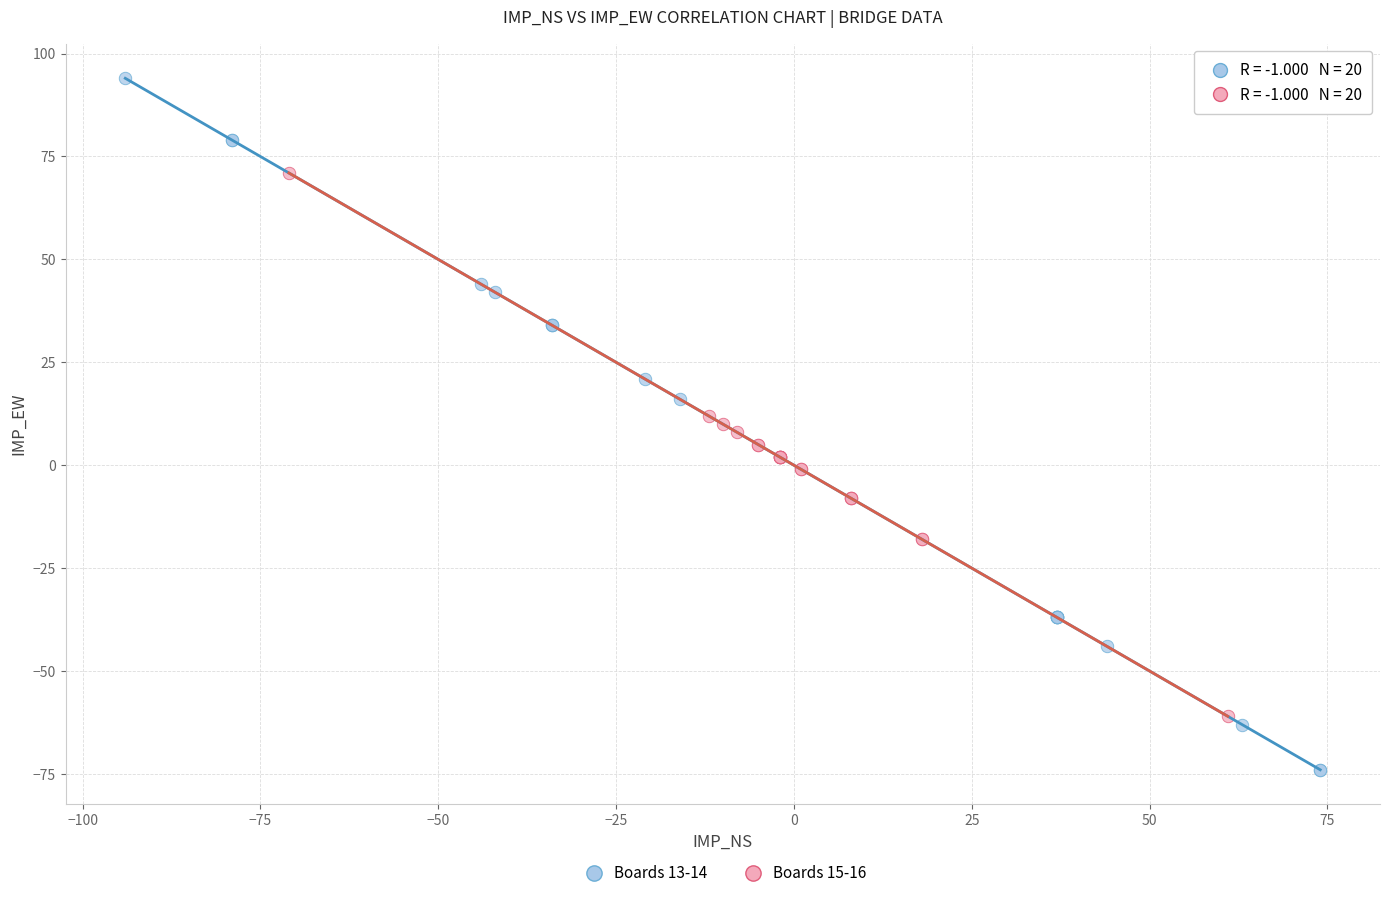

Which series reaches the minimum Y coordinate?

Boards 13-14